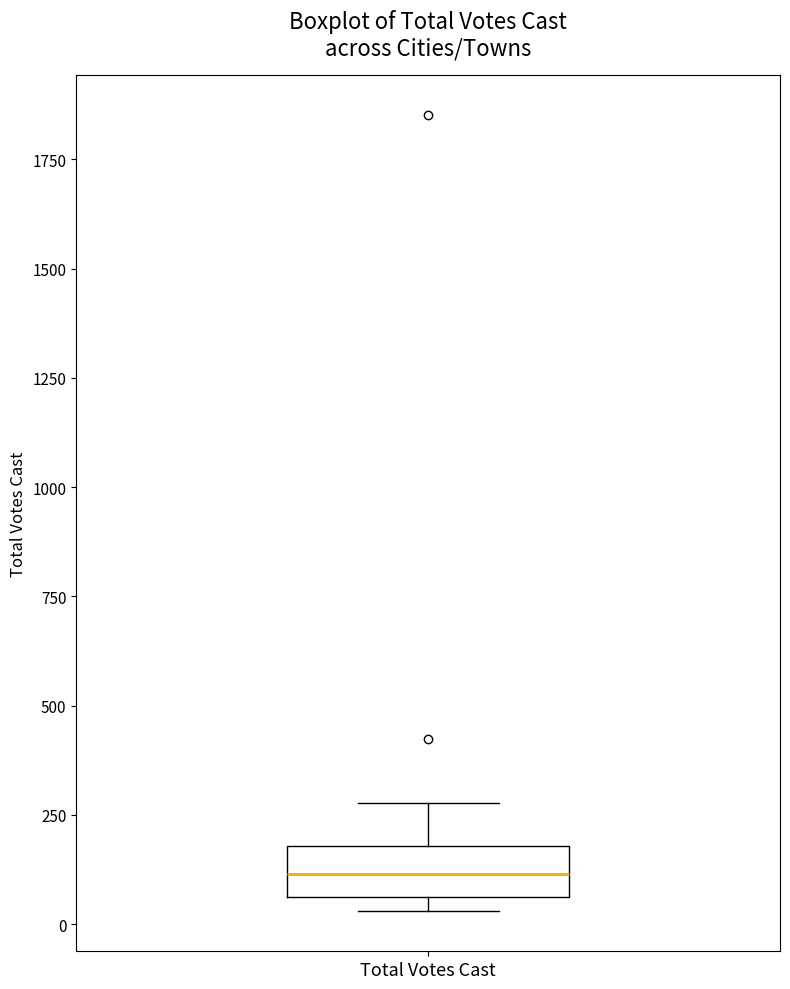

Where is the lower edge of the box for Total Votes Cast on the y-axis? The values are not printed on the chart, so give them approximately, as read against the axis.

50